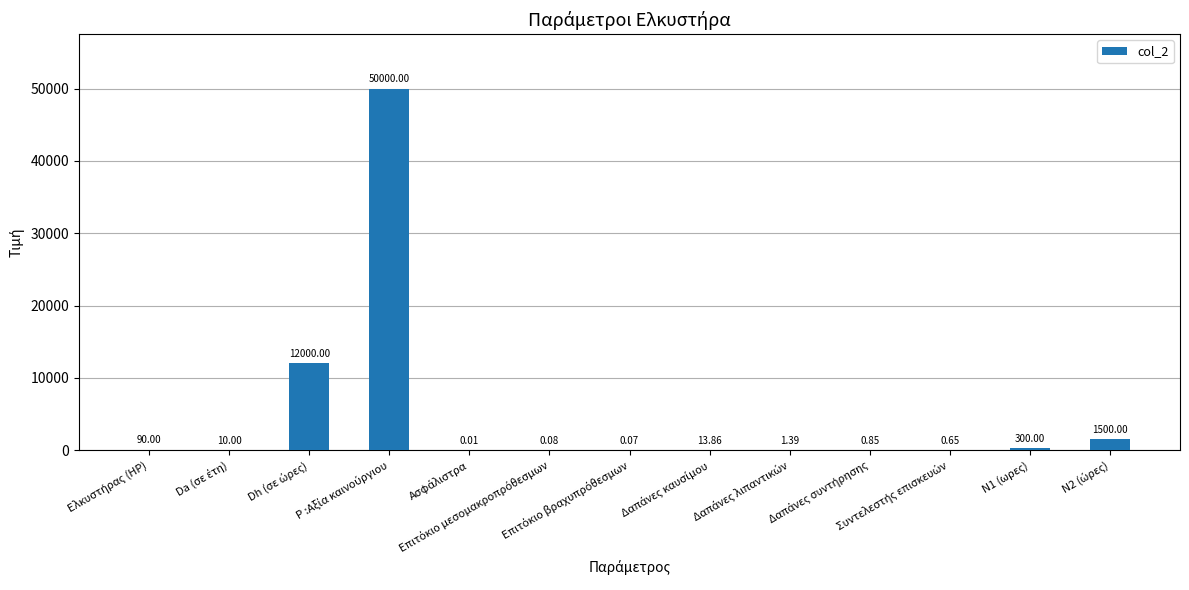

What is the difference between the maximum and minimum values?

50000.0